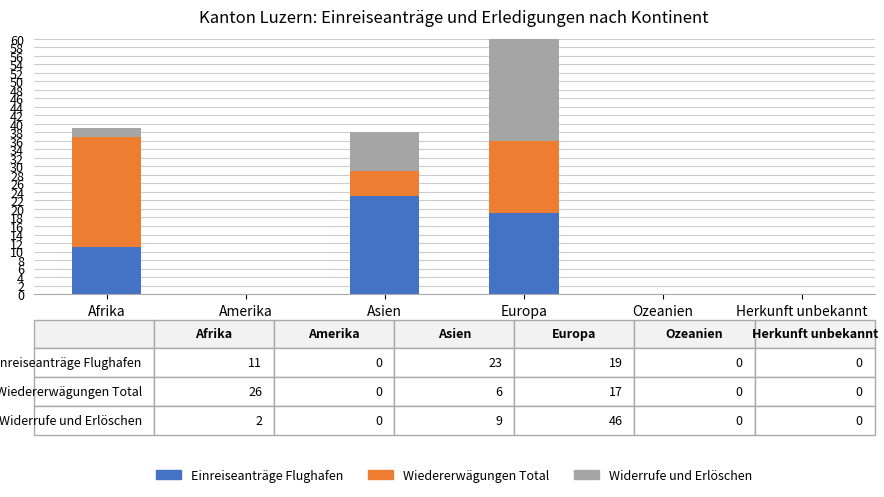

List the labels in order of Wiedererwägungen Total value, smallest first.

Amerika, Ozeanien, Herkunft unbekannt, Asien, Europa, Afrika